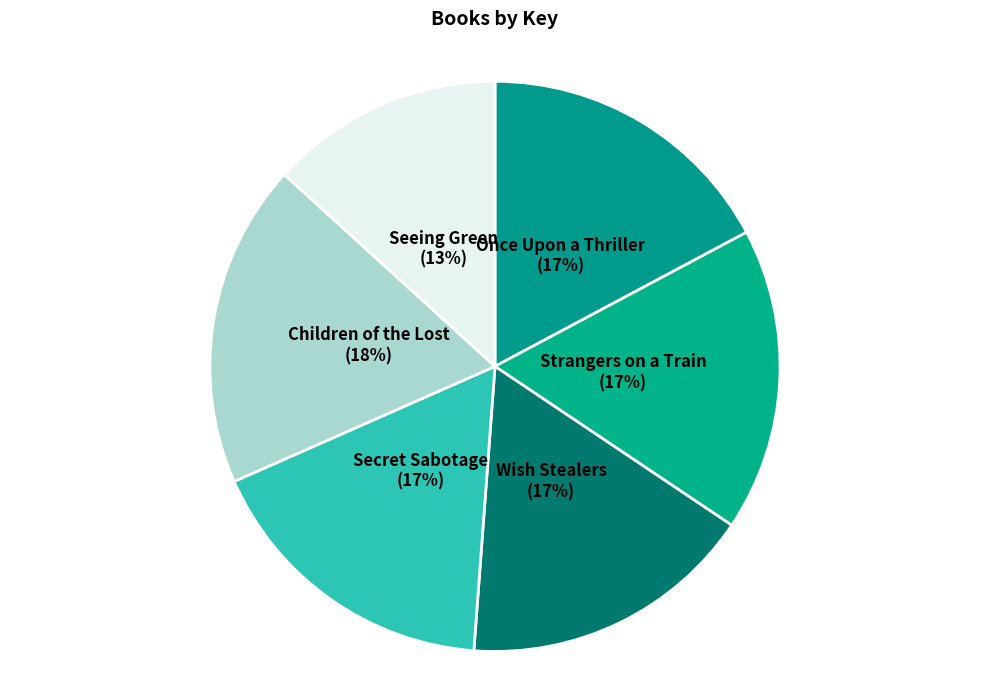

To the nearest percent, what is the difference between the largest and smallest slice percentages?

5%